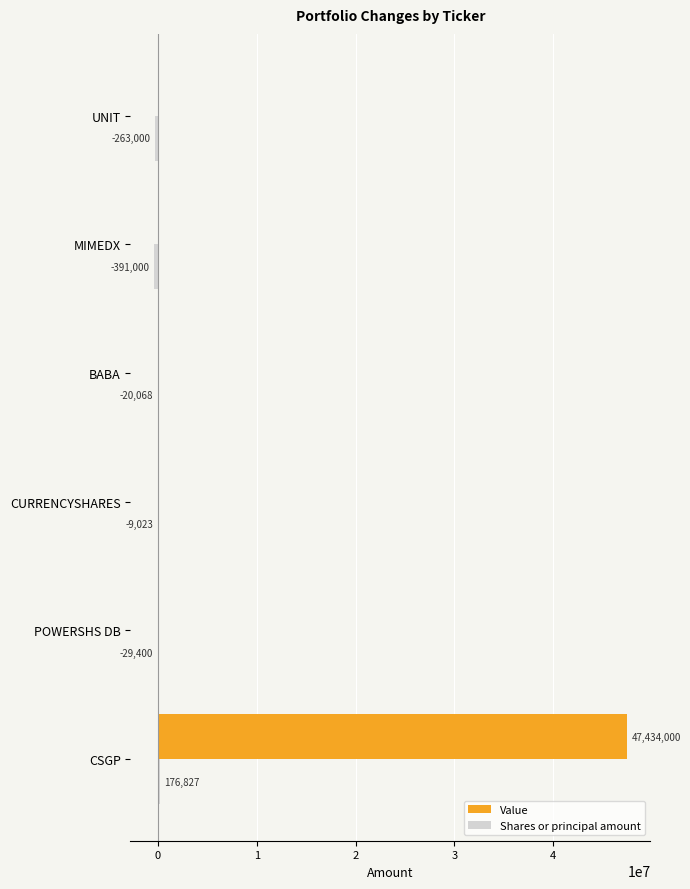

Is it true that Value equals 32090901 at MIMEDX?

False